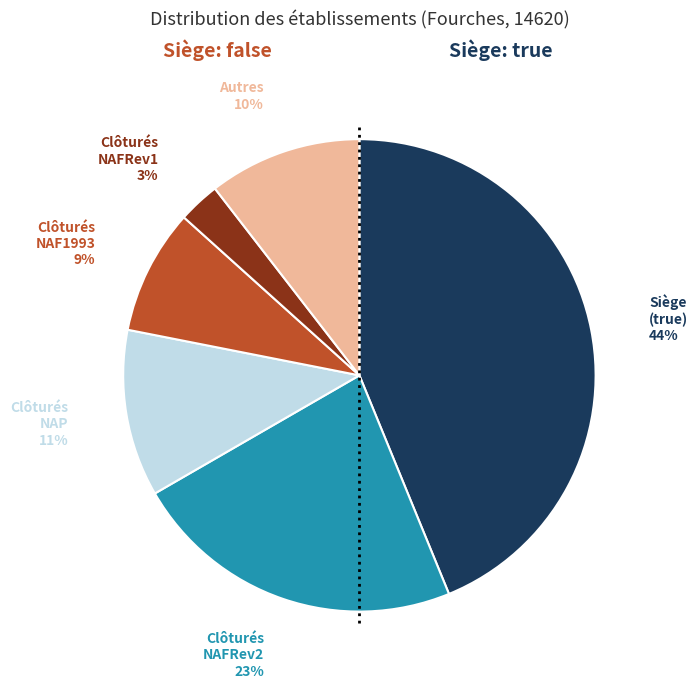

Between Clôturés NAF1993 and Siège (true), which is larger?

Siège (true)